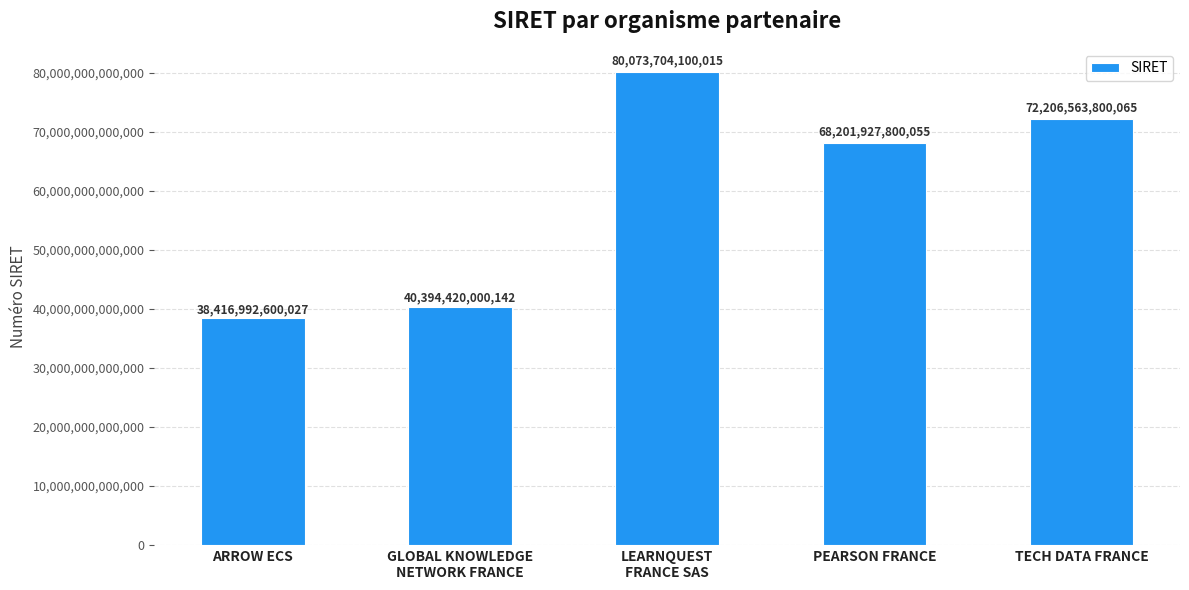

What is the difference between the maximum and second lowest values?

39679284099873